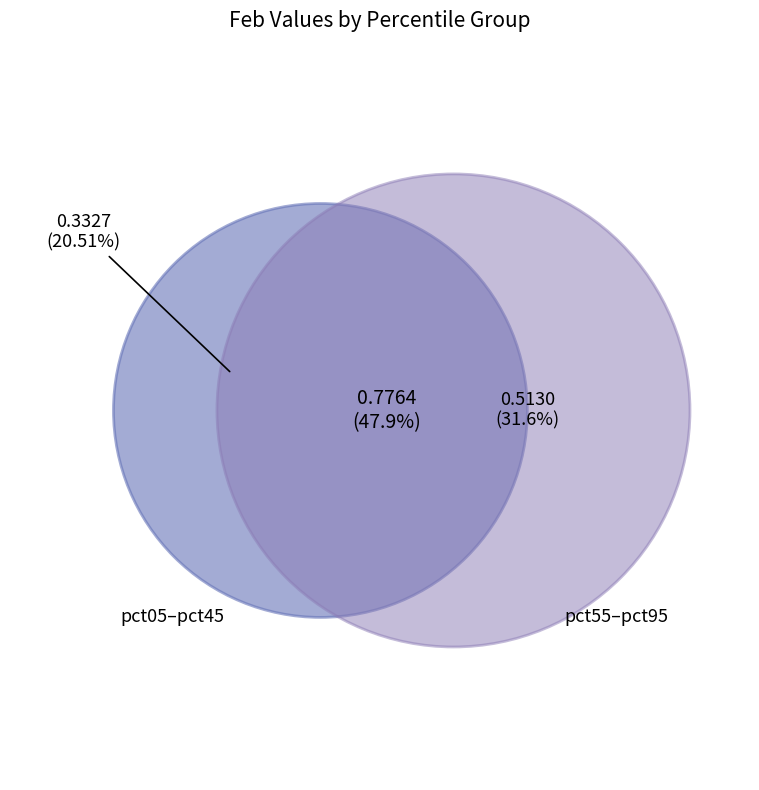

Is there a majority slice in this chart?

No